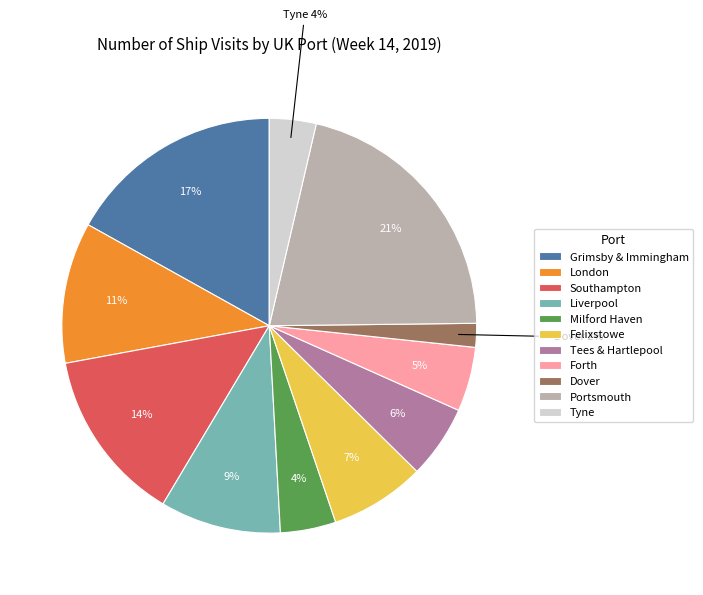

Combined, do Tyne and London account for over 50%?

No